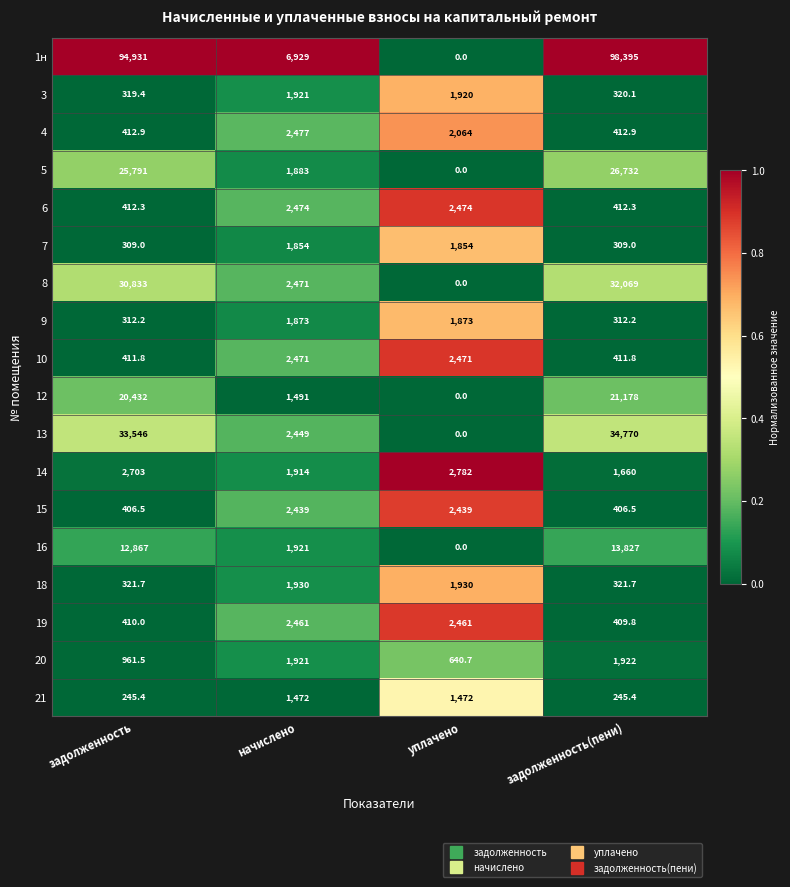

At how many categories does at least one series exceed 0?

4